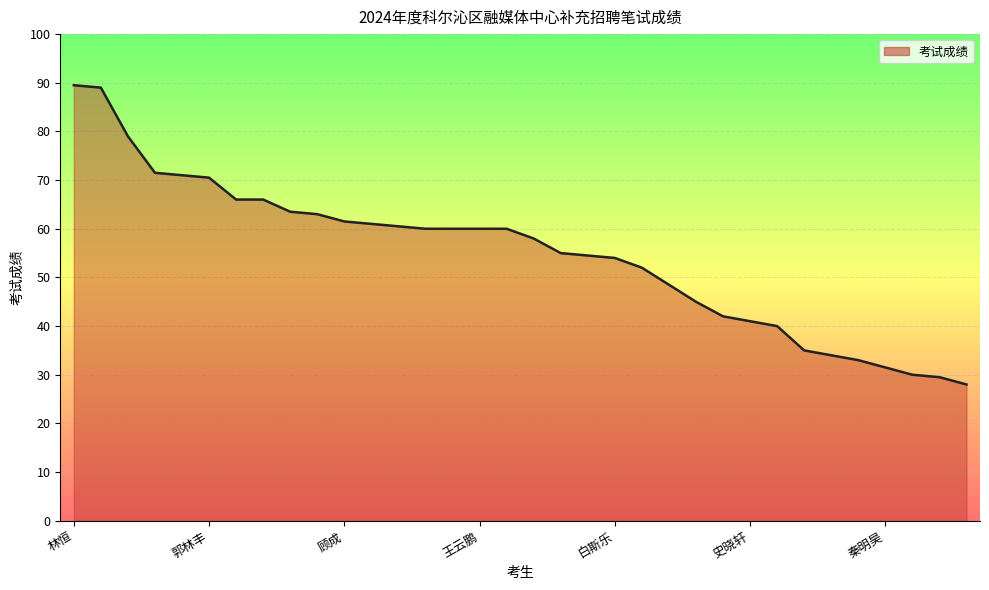

What is the smallest value displayed?

28.0